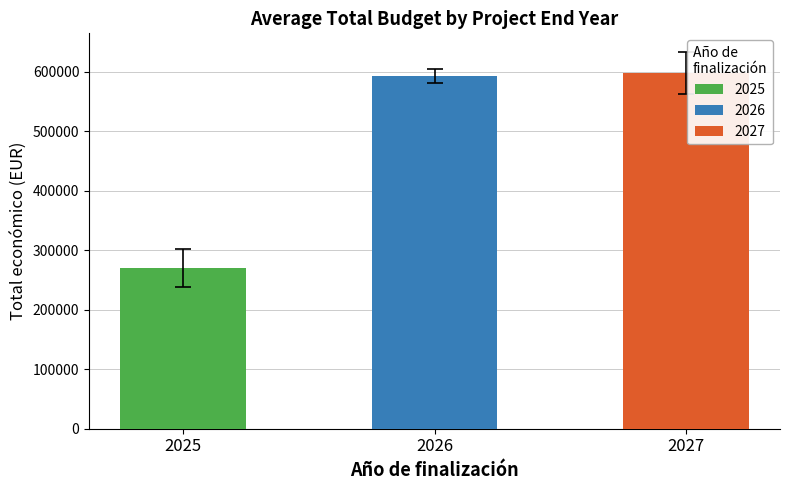

True or false: the data shows 219552.4 at 2027.

False